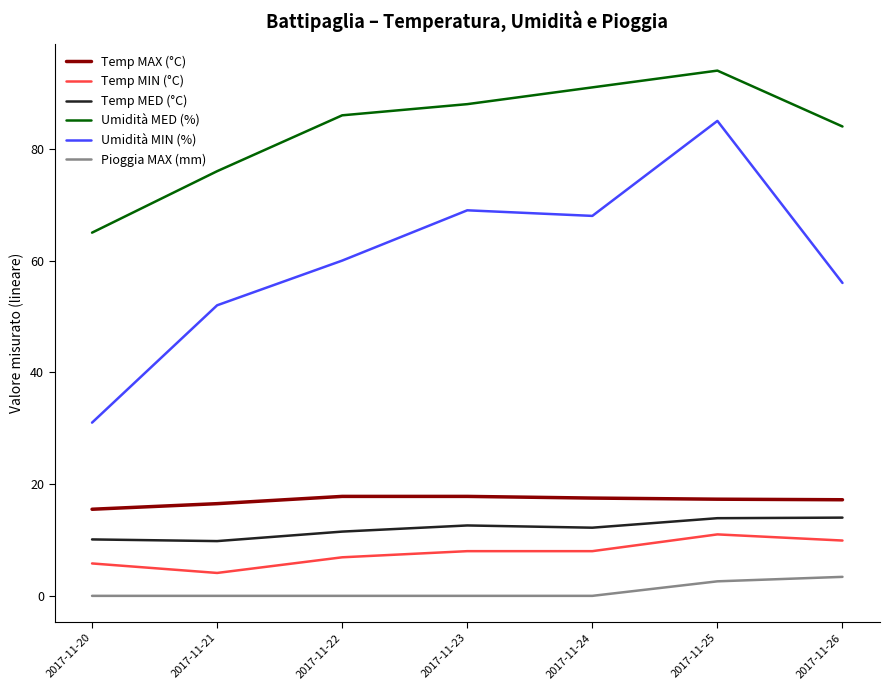

Between 2017-11-24 and 2017-11-25, which series saw the biggest shift?

Umidità MIN (%)